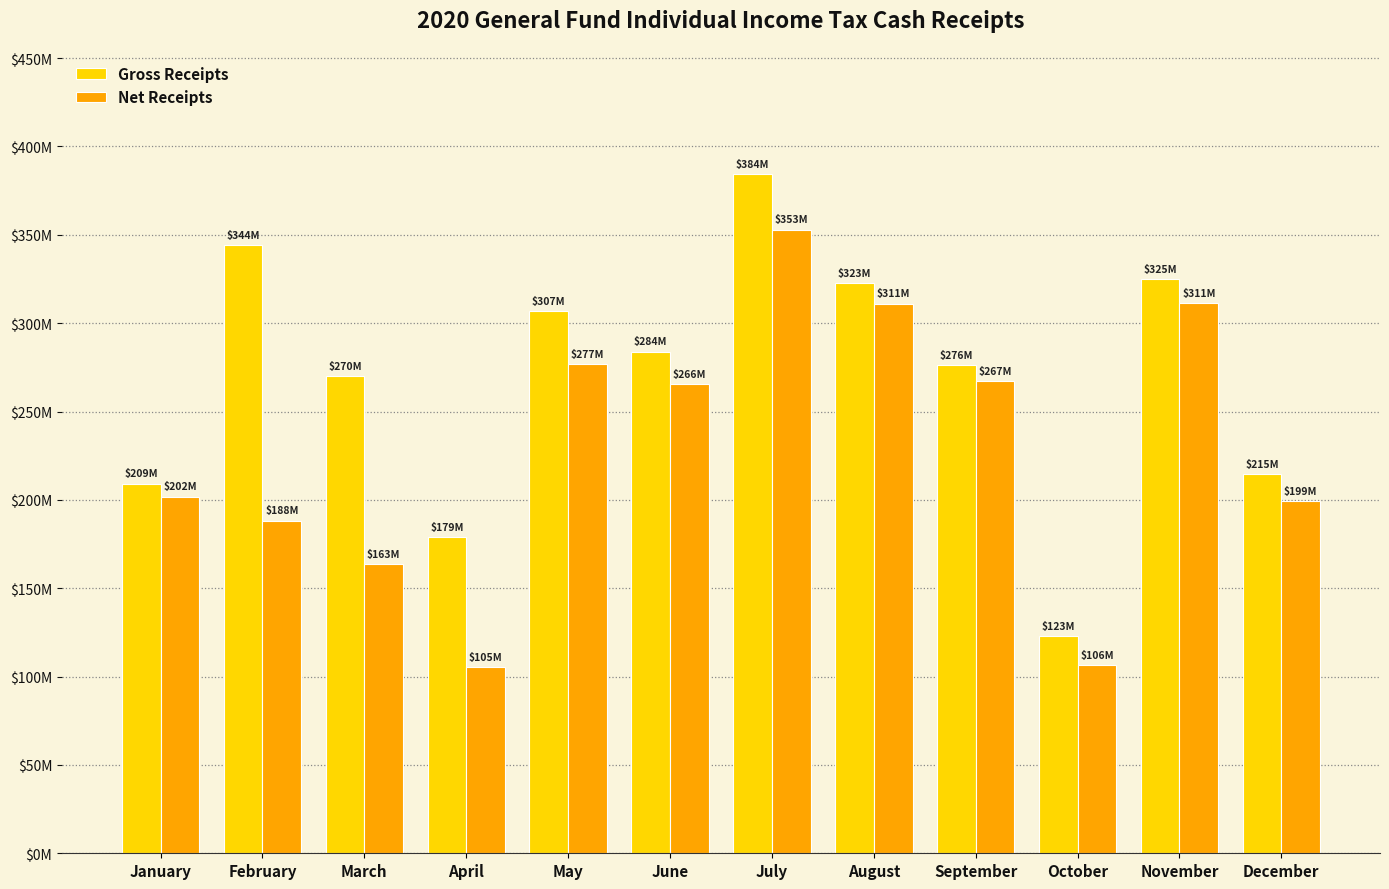

What is the sum of all Net Receipts values?

2748972366.5